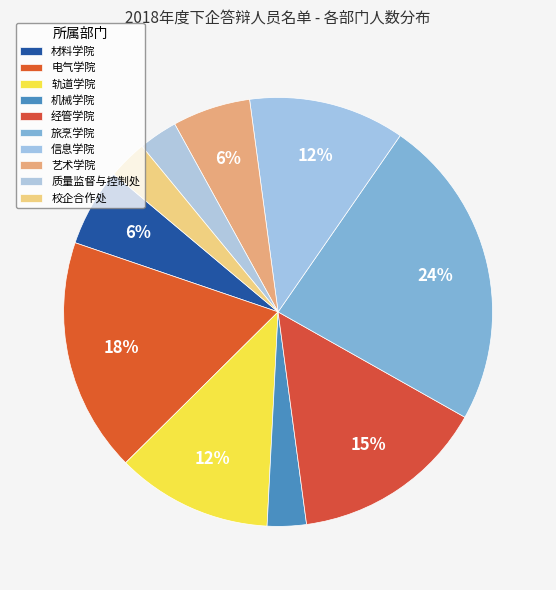

Is it true that 旅烹学院 is 17% of the pie?

False